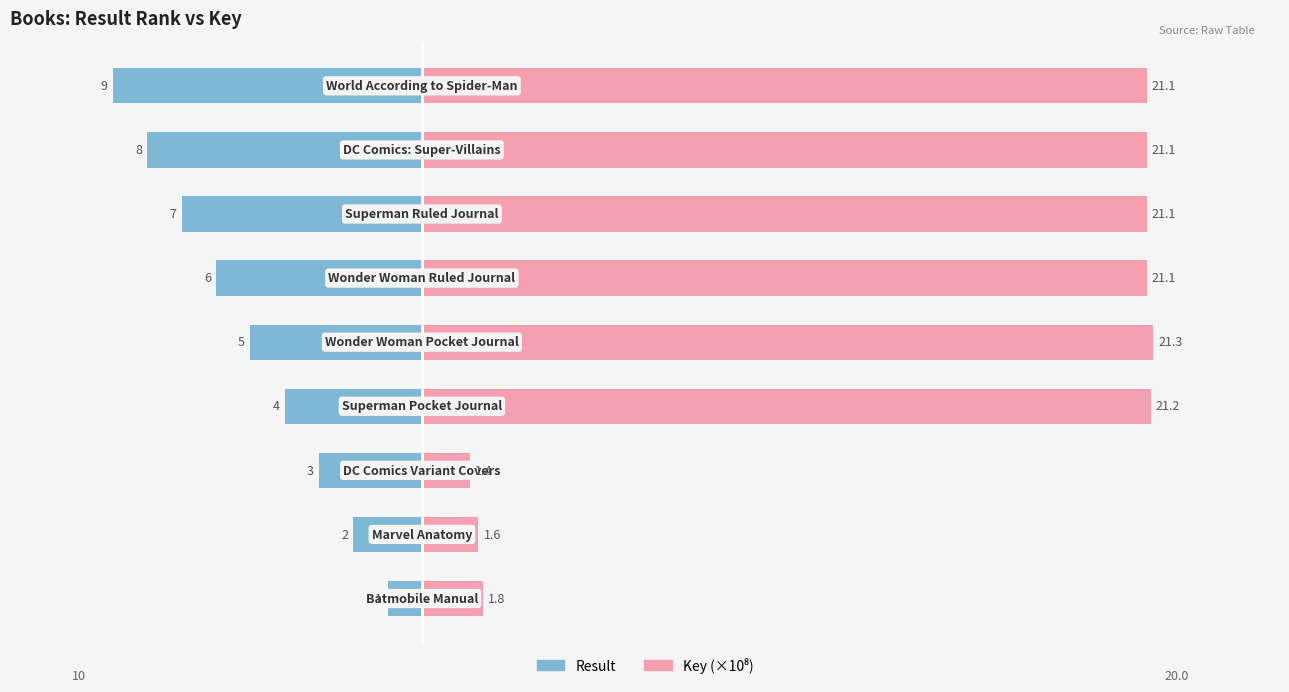

Reading left to right, extract all data points from this chart.

Result: −15=-1.0	−10=-2.0	−5=-3.0	0=-4.0	5=-5.0	10=-6.0	15=-7.0	20=-8.0	25=-9.0
Key (×10⁸): −15=1.8	−10=1.6	−5=1.4	0=21.2	5=21.3	10=21.1	15=21.1	20=21.1	25=21.1